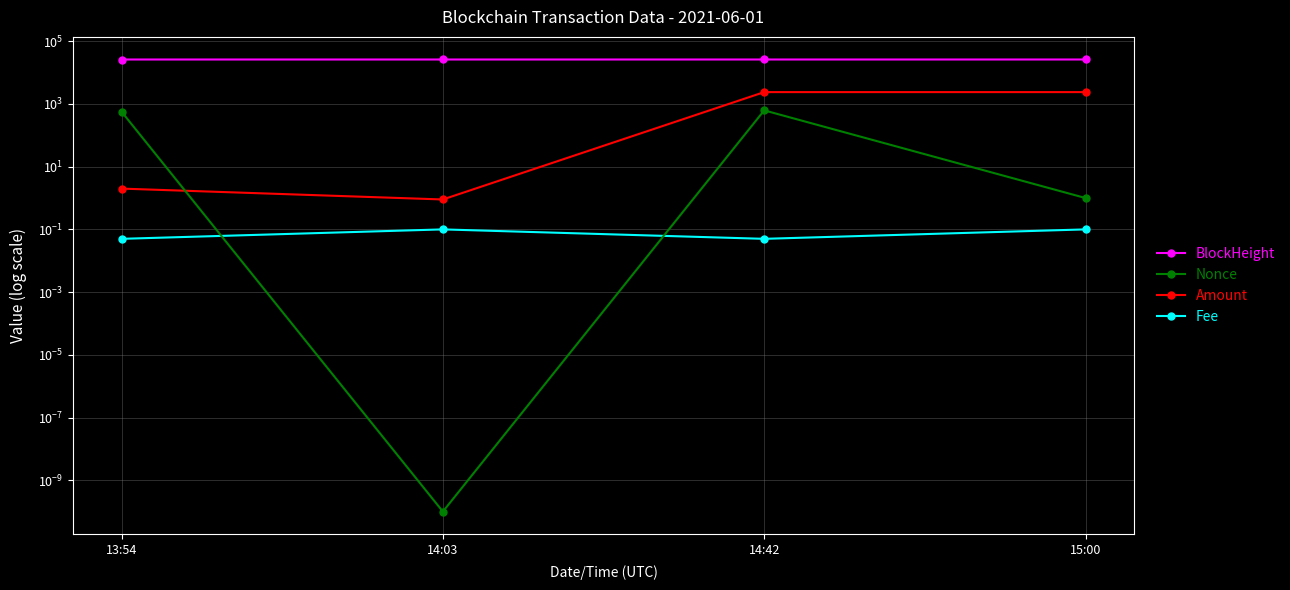

What are all the series names shown in the legend?

BlockHeight, Nonce, Amount, Fee